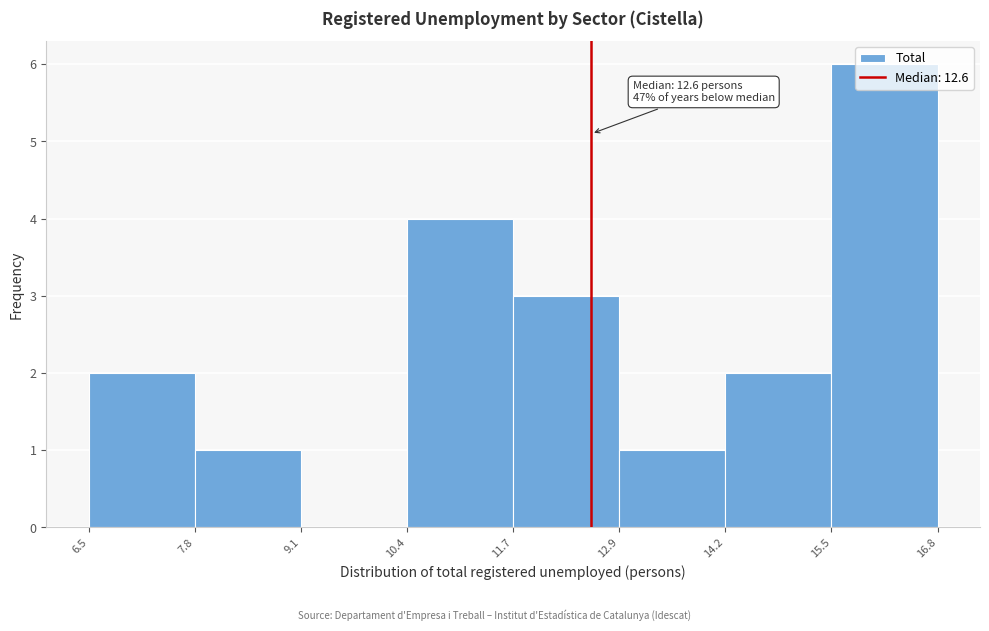

Over which range of the x-axis is the bar tallest?

15.5 to 16.8